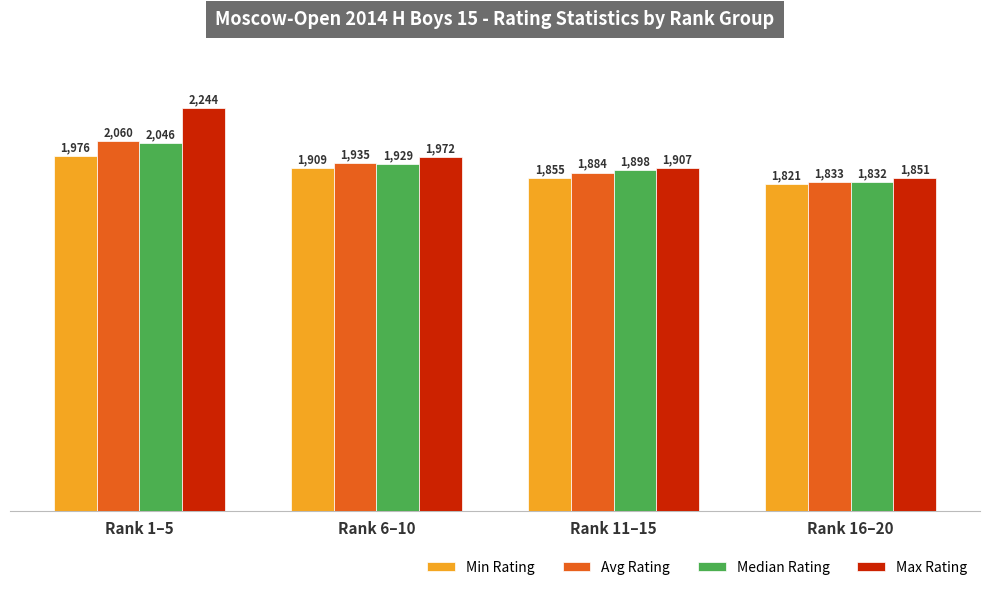

What is the maximum value for Median Rating?

2046